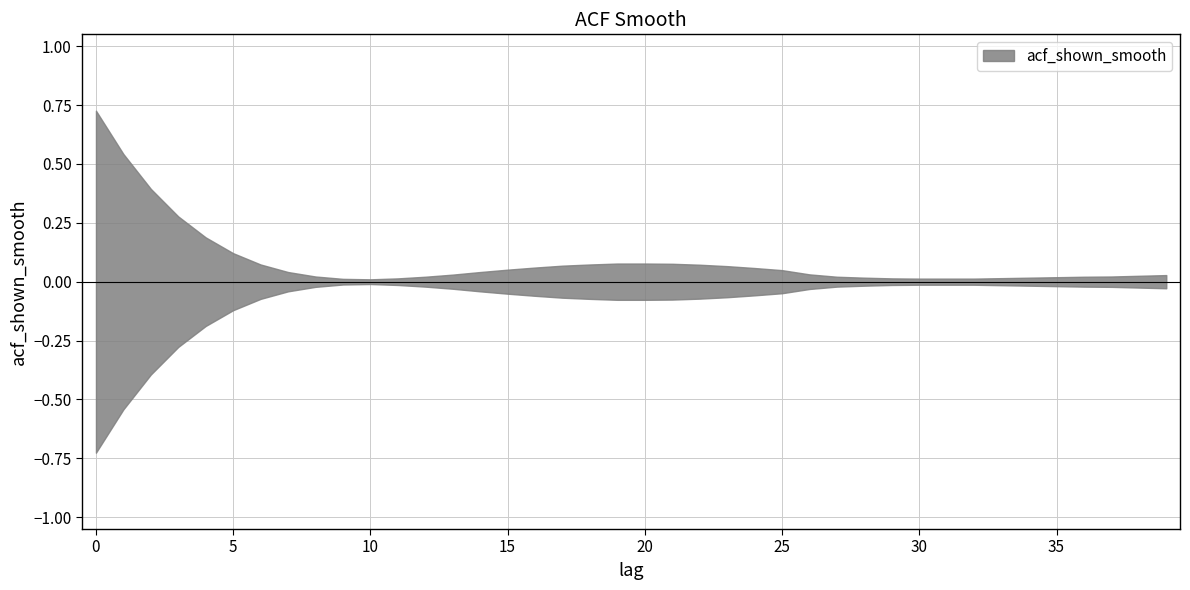

Which label corresponds to the smallest value in the chart?

10